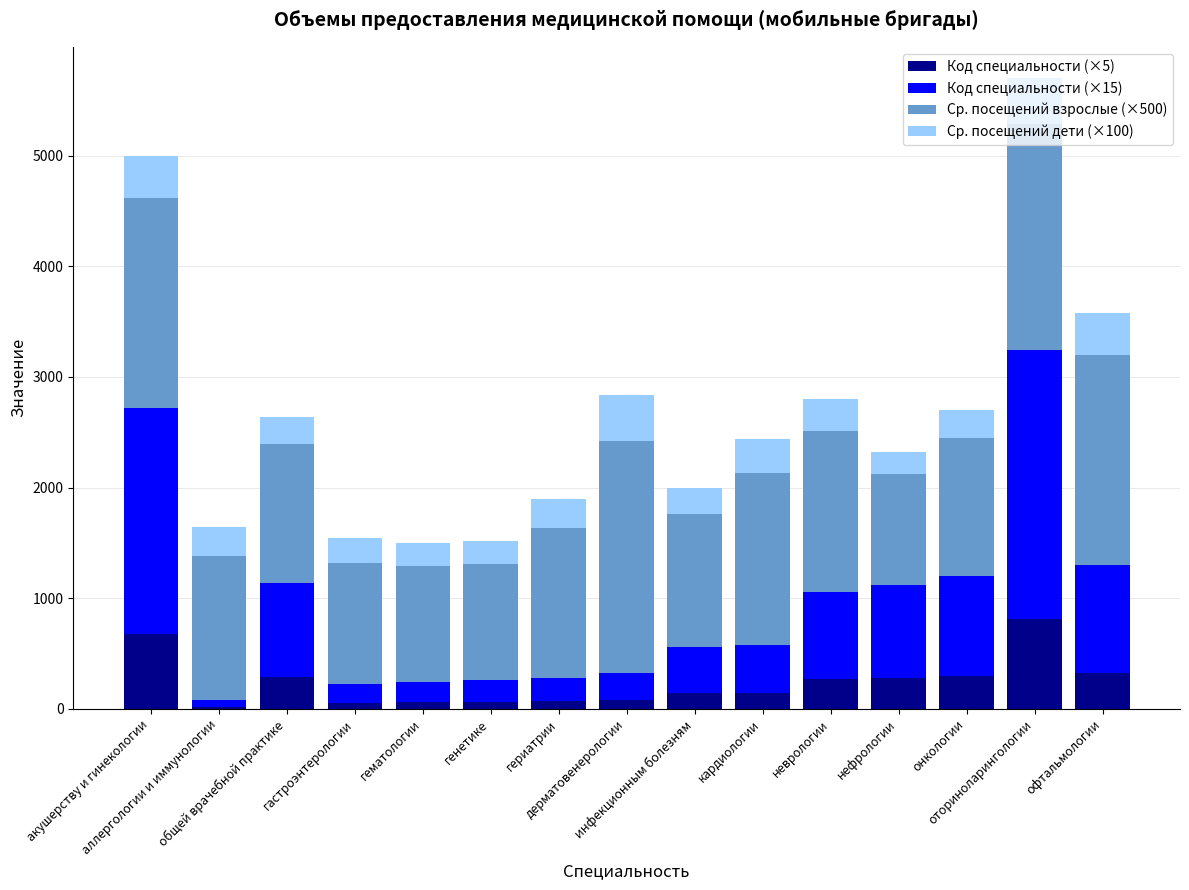

Rank the series at генетике from highest to lowest value.

Ср. посещений взрослые (×500), Ср. посещений дети (×100), Код специальности (×15), Код специальности (×5)